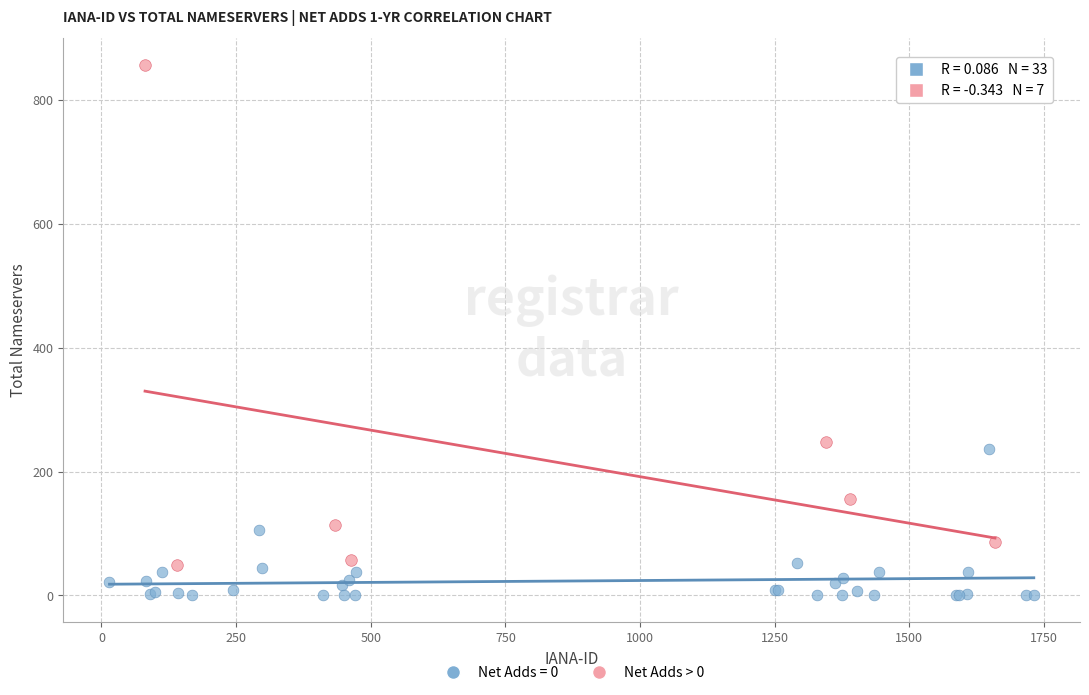

Which series contains the highest Y value?

Net Adds > 0